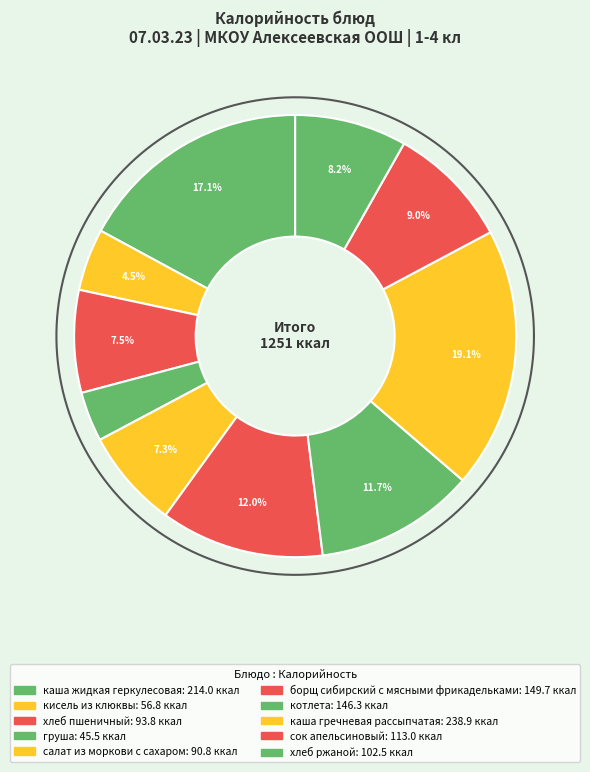

What is the largest slice in the pie chart?

каша гречневая рассыпчатая